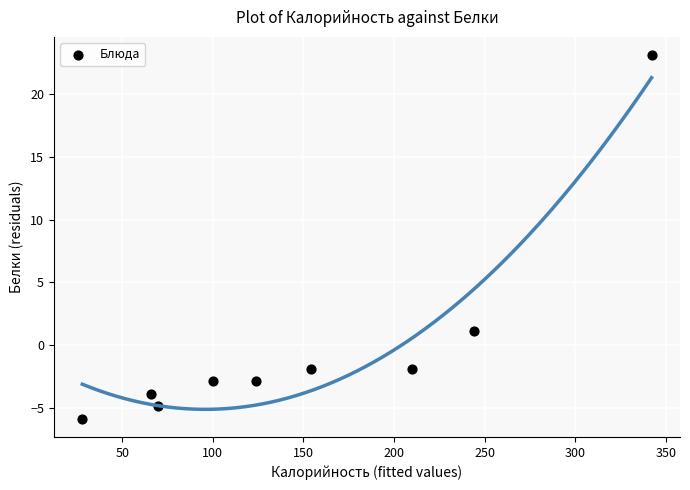

What Y value in the scatter plot is closest to 8?

1.1